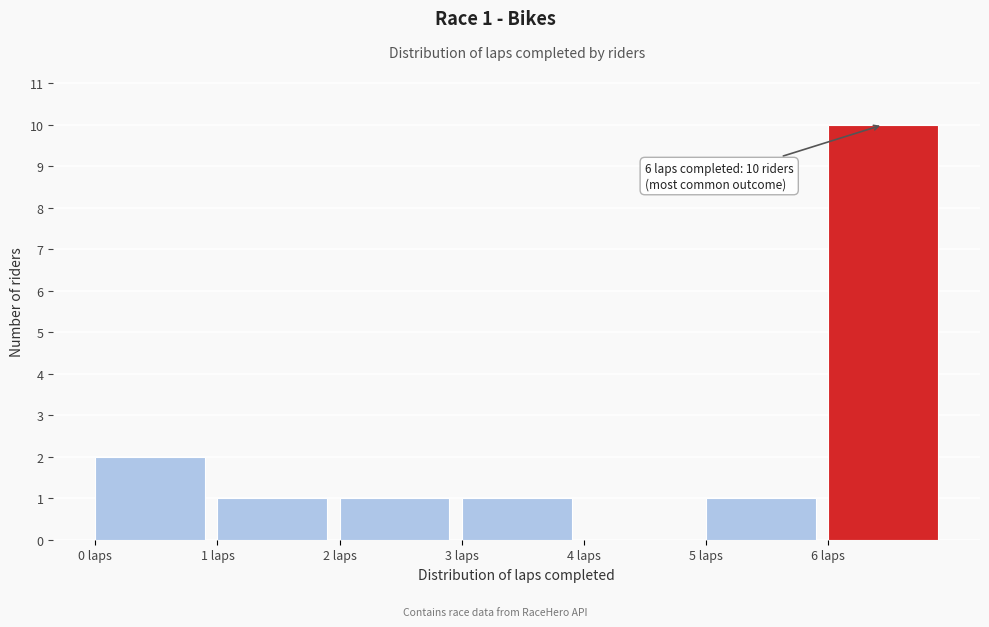

Which range on the x-axis has the tallest bar?

6 to 7